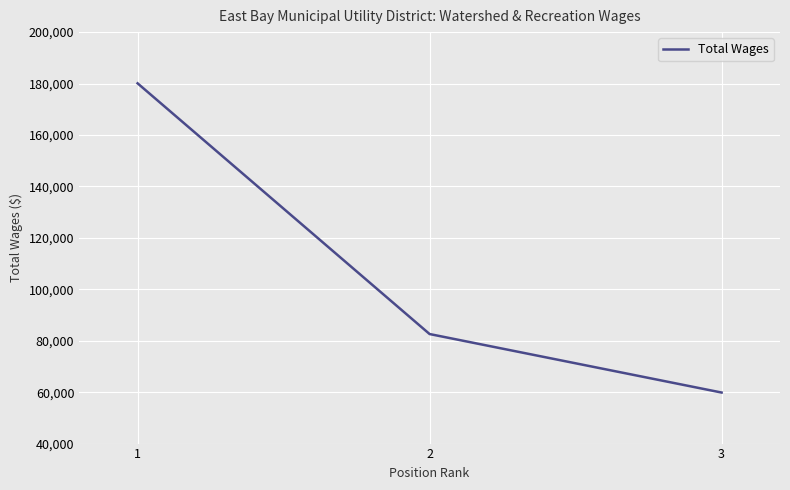

Reading right to left, what are all the values shown in this chart?

3=59845	2=82596	1=180085